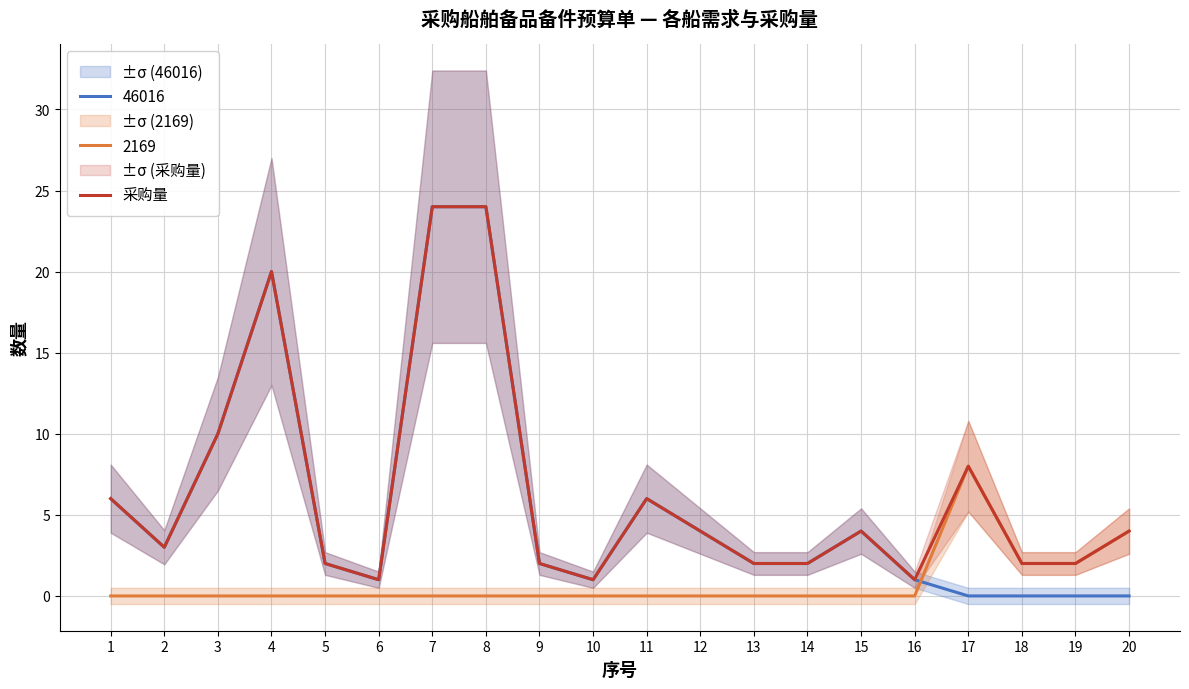

What is the difference between the values at 15 and 8?

20